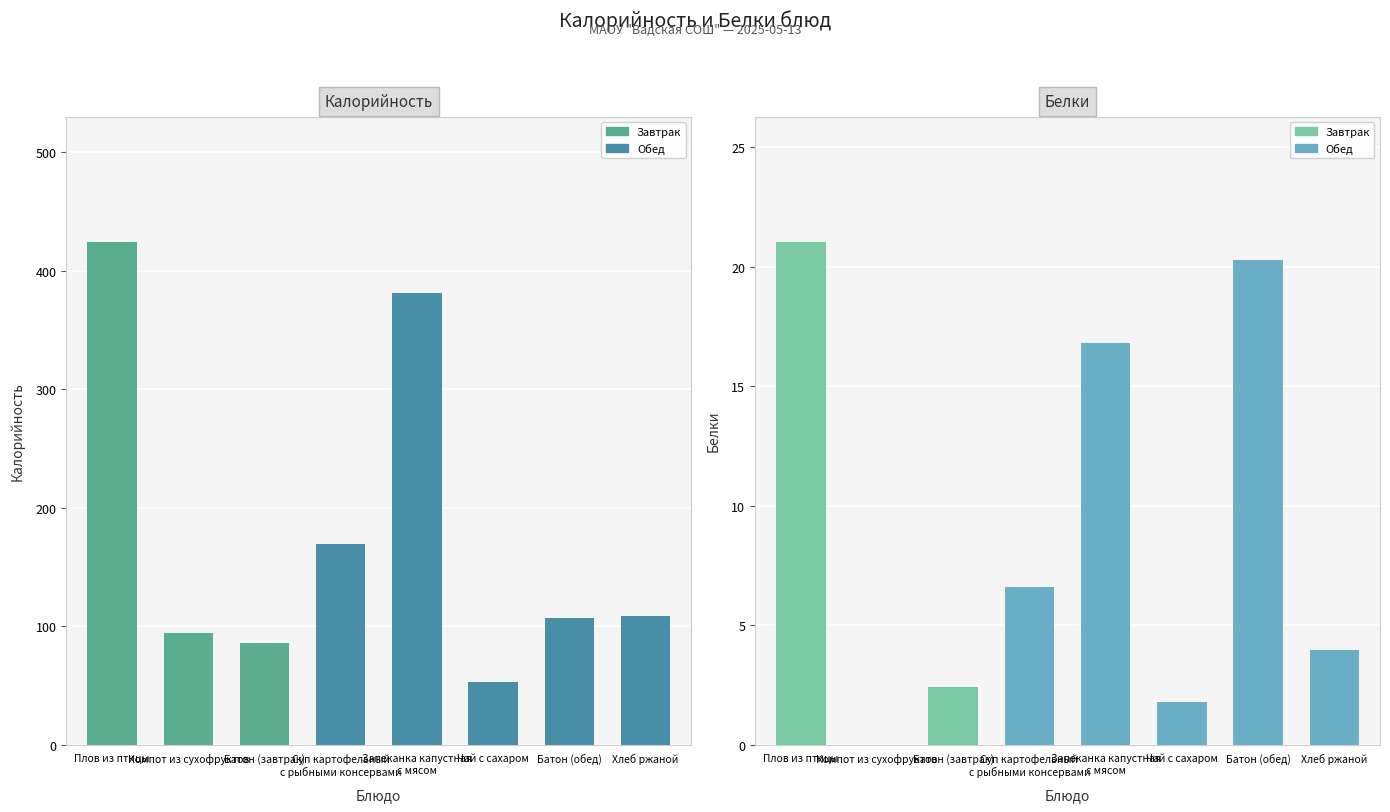

Which category has the lowest value in the Белки series?

Компот из сухофруктов